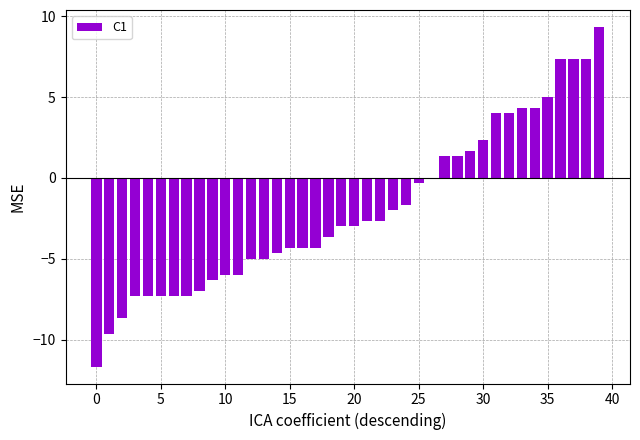

What is the greatest value displayed?

9.3